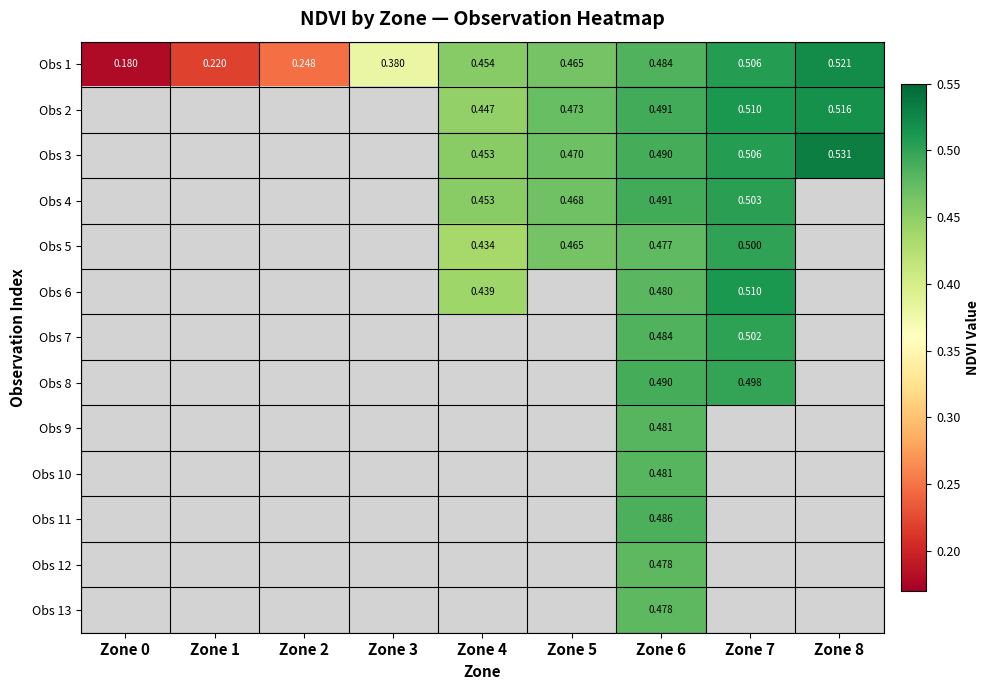

Which has a higher value, Zone 0 or Zone 4?

Zone 4